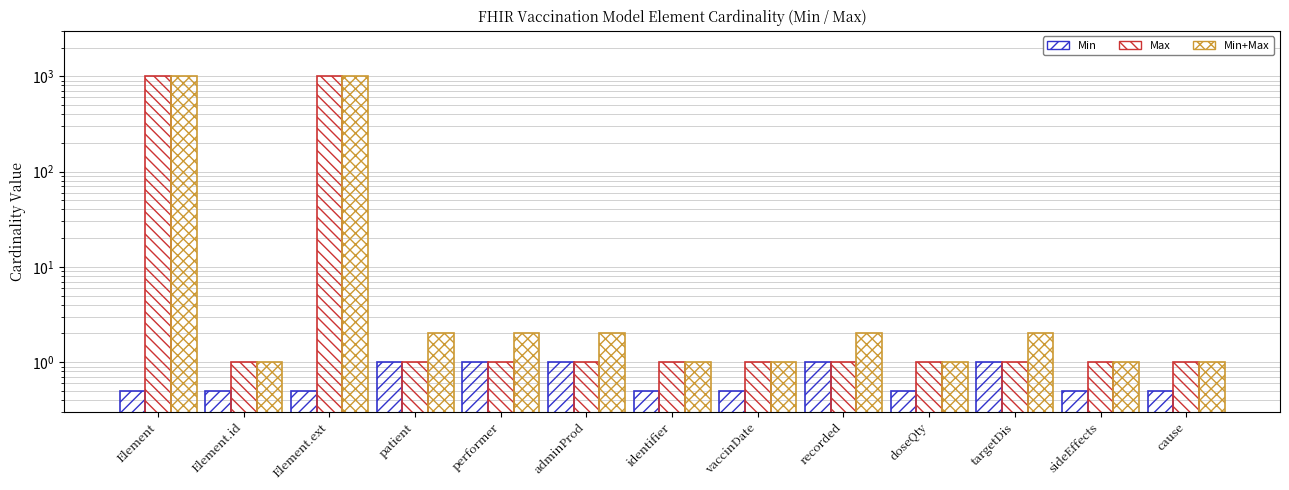

How many values in the Min+Max series exceed 2?

2